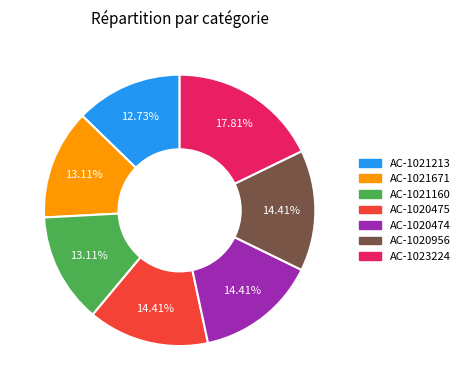

What is the ratio of the value at AC-1023224 to the value at AC-1021213?

1.4